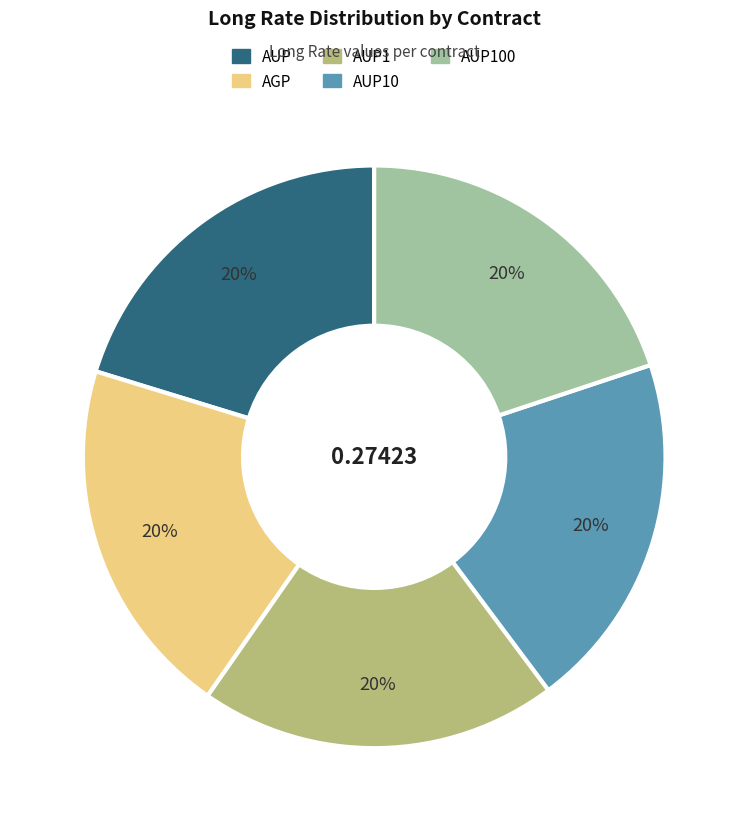

To the nearest percent, what is the average slice percentage?

20%